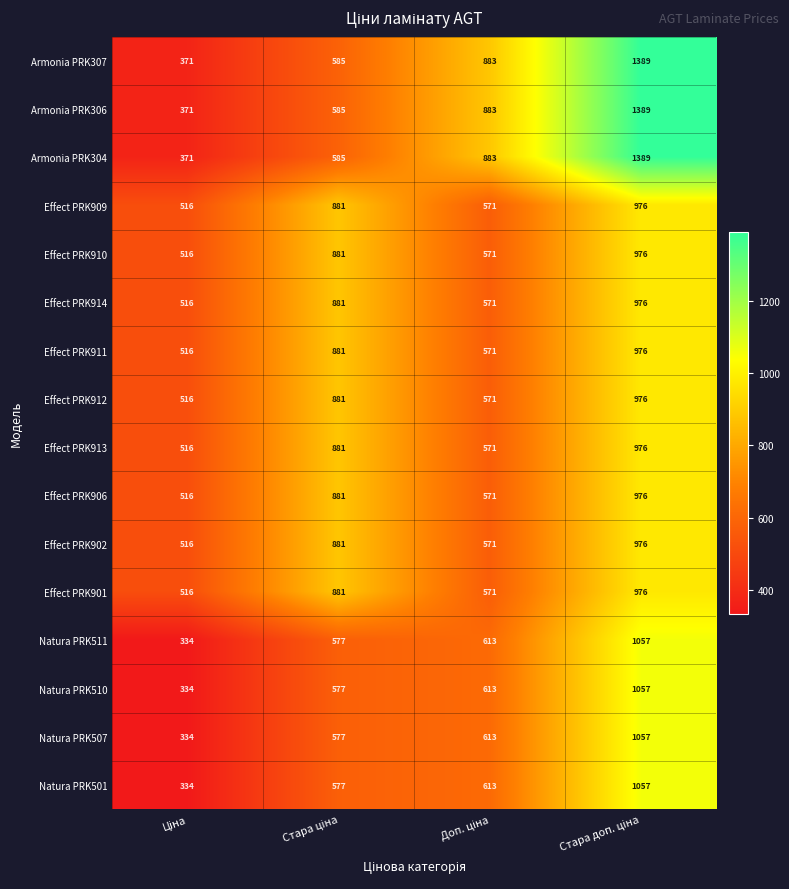

What is the minimum value shown in the chart?

334